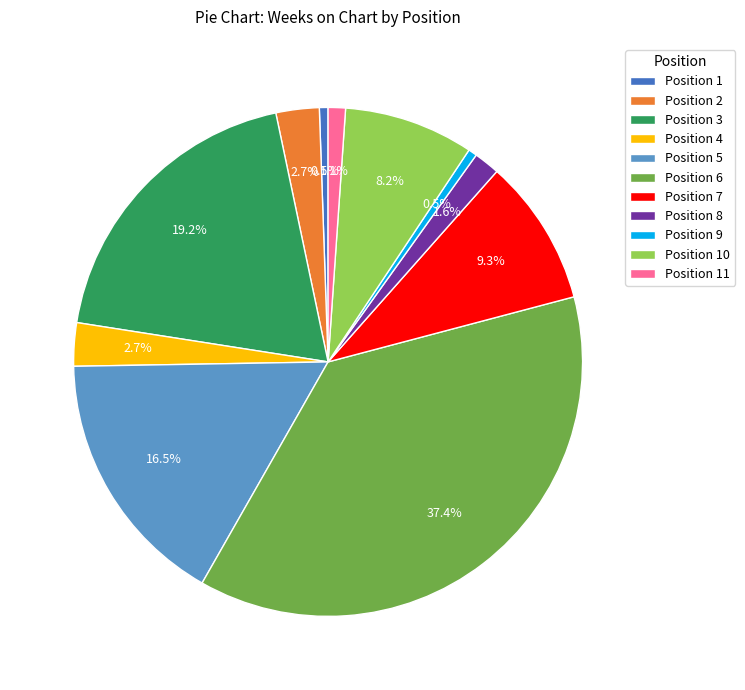

Which slice is the largest?

Position 6